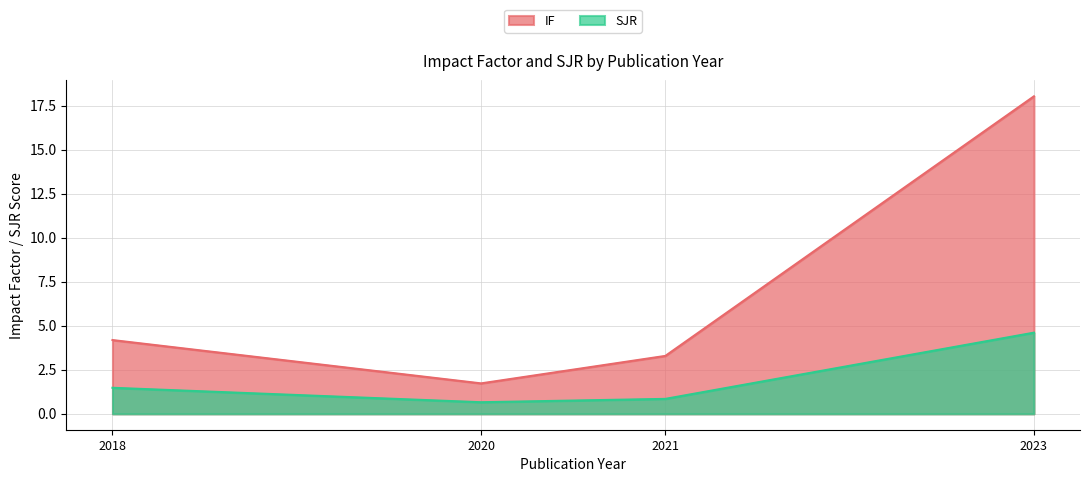

In IF, how many points are lower than both neighbors (excluding endpoints)?

1